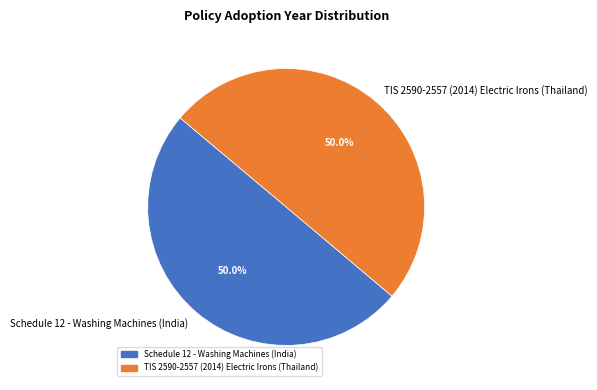

Approximately how many times larger is the value at TIS 2590-2557 (2014) Electric Irons (Thailand) compared to Schedule 12 - Washing Machines (India)?

1.0